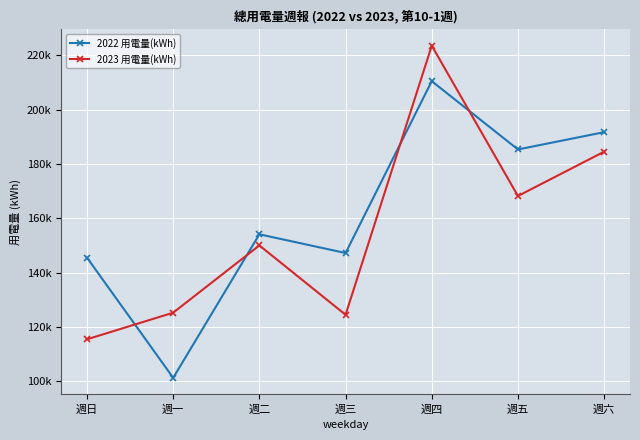

Is it true that 2022 用電量(kWh) equals 191718.5 at 週六?

True